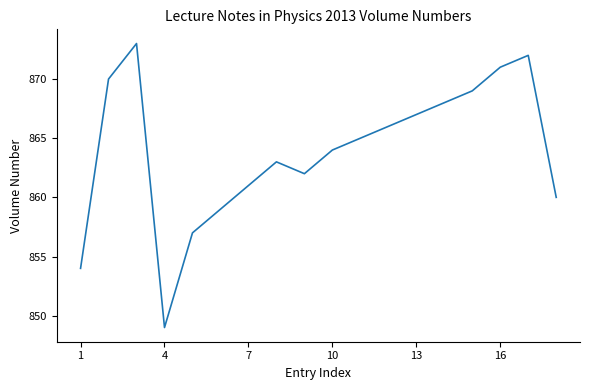

What is the difference between the maximum and minimum values?

24